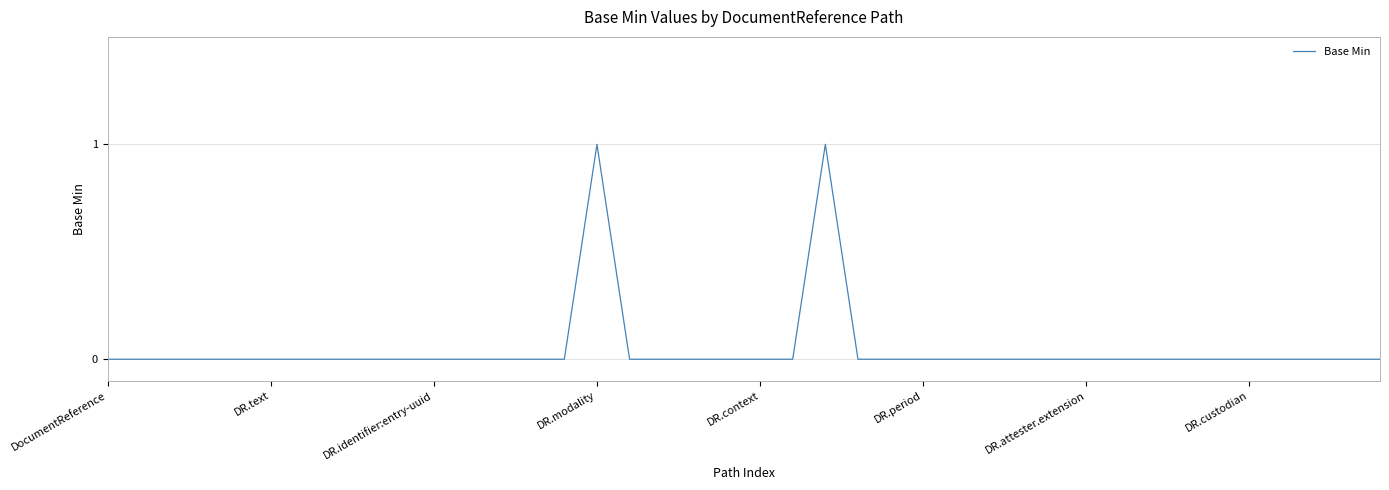

The value at DR.modality is 2. True or false?

False